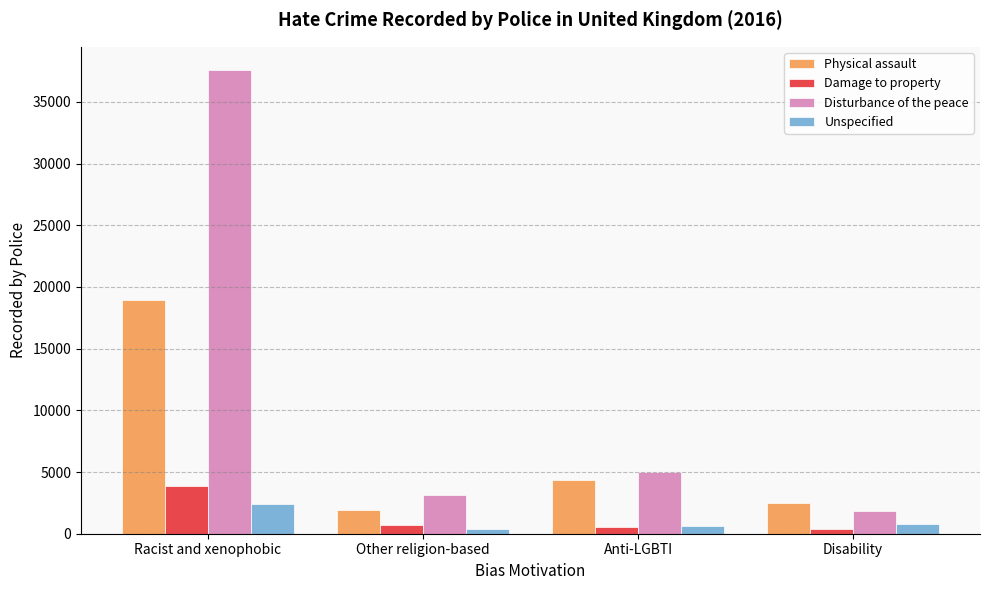

Which series has the largest range (max minus min)?

Disturbance of the peace